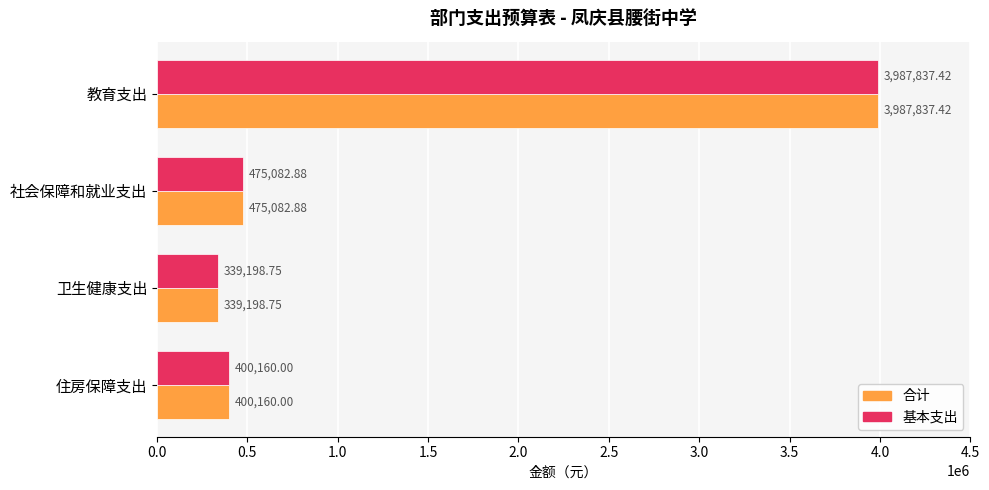

What is the difference between the second highest and second lowest values in the 基本支出 series?

74922.9